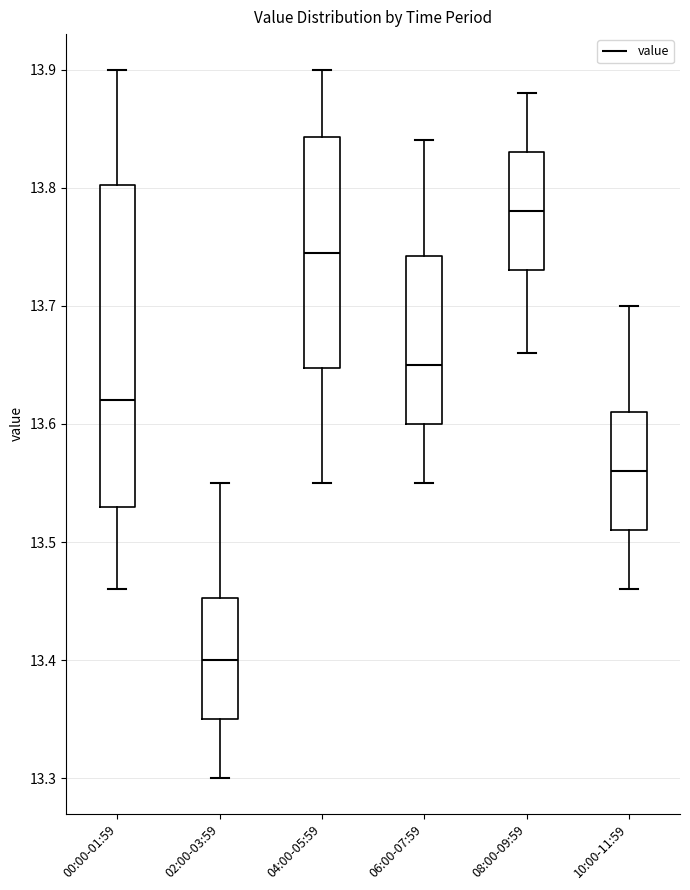

Where does the lower whisker of the box for 10:00-11:59 end on the y-axis? The values are not printed on the chart, so give them approximately, as read against the axis.

13.46